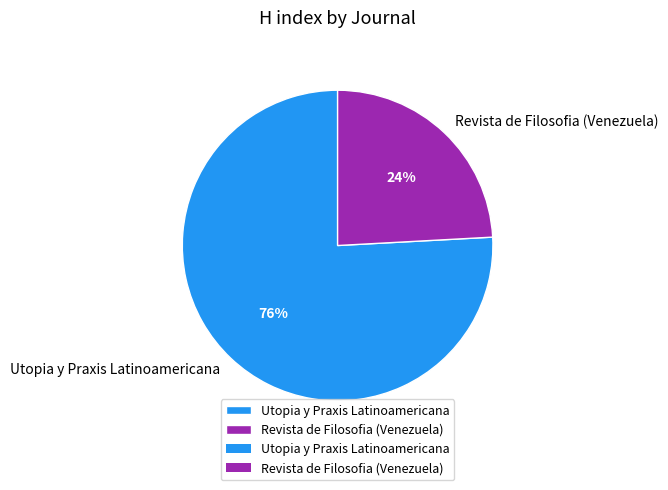

Between Utopia y Praxis Latinoamericana and Revista de Filosofia (Venezuela), which is larger?

Utopia y Praxis Latinoamericana